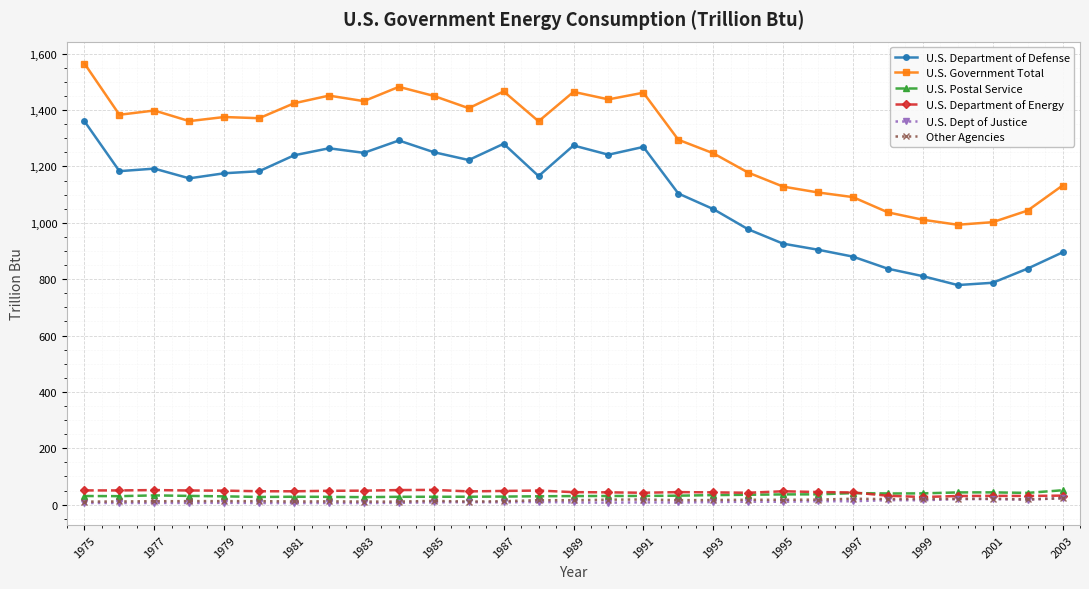

What is the difference between the maximum and second lowest values in the U.S. Department of Defense series?

573.0